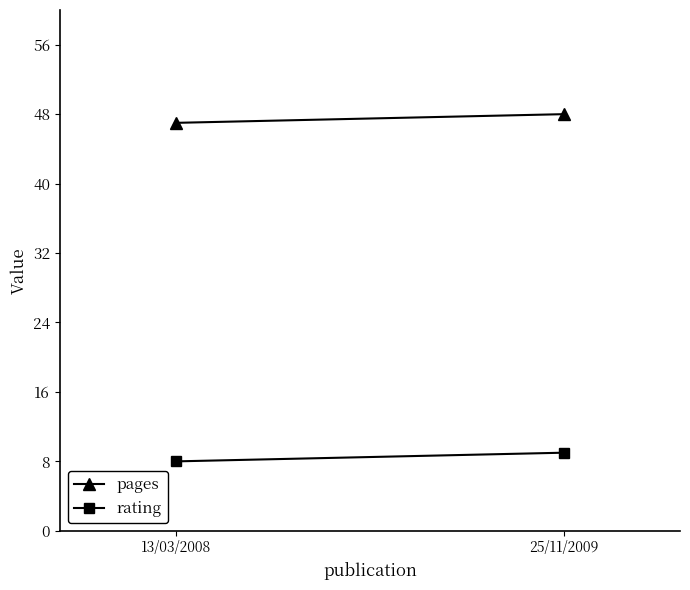

What is the difference between the rating values at 13/03/2008 and 25/11/2009?

1